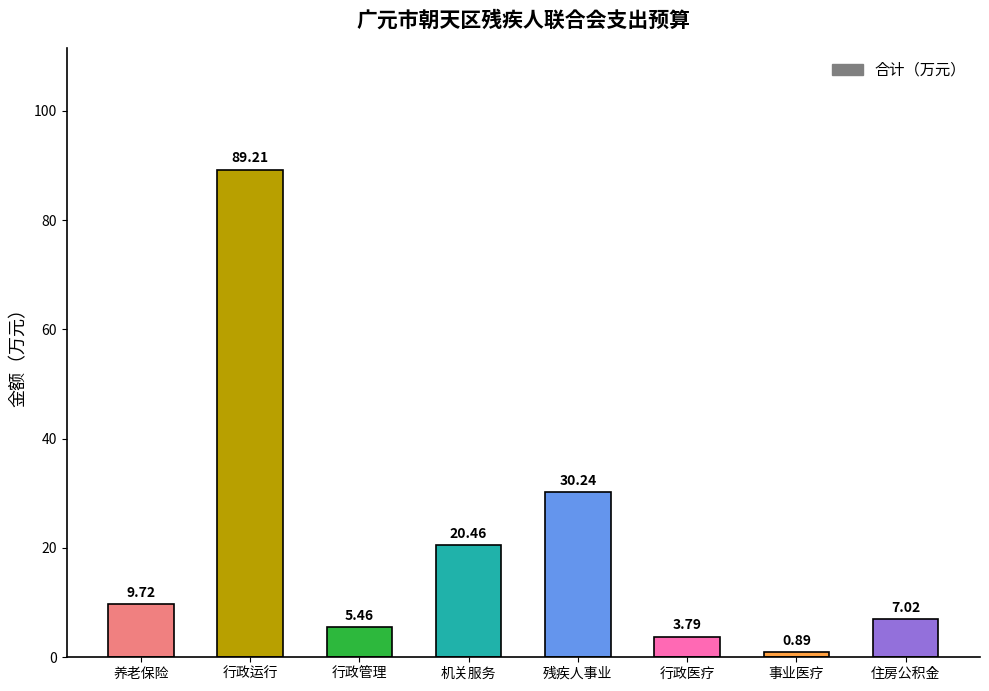

List the labels in order of value, largest first.

行政运行, 残疾人事业, 机关服务, 养老保险, 住房公积金, 行政管理, 行政医疗, 事业医疗